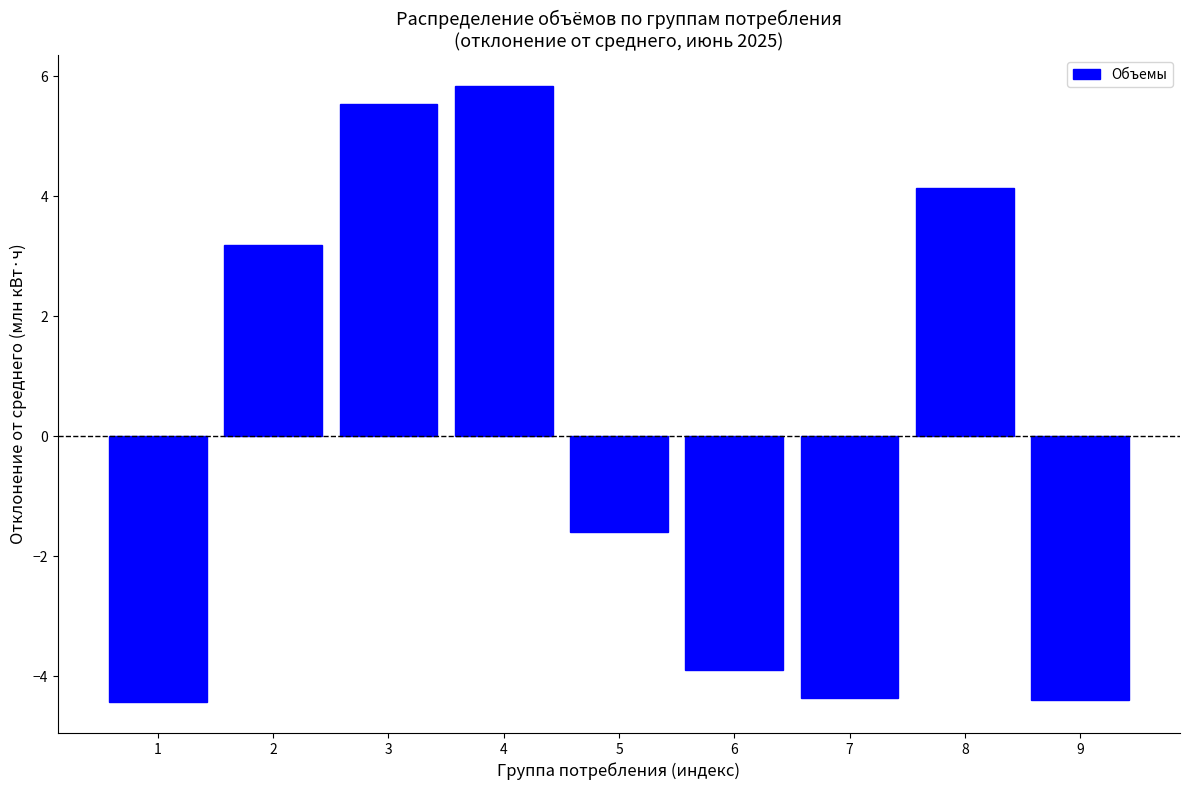

Reading left to right, transcribe all the data shown in this chart.

-4.4	3.2	5.5	5.8	-1.6	-3.9	-4.4	4.1	-4.4